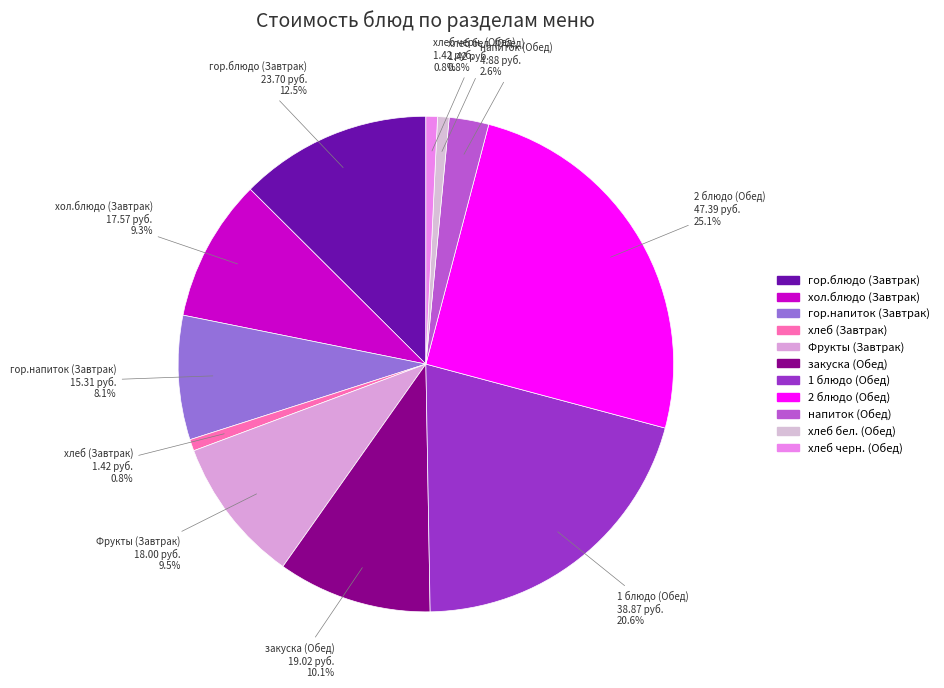

Which category has the biggest portion of the pie?

2 блюдо (Обед)